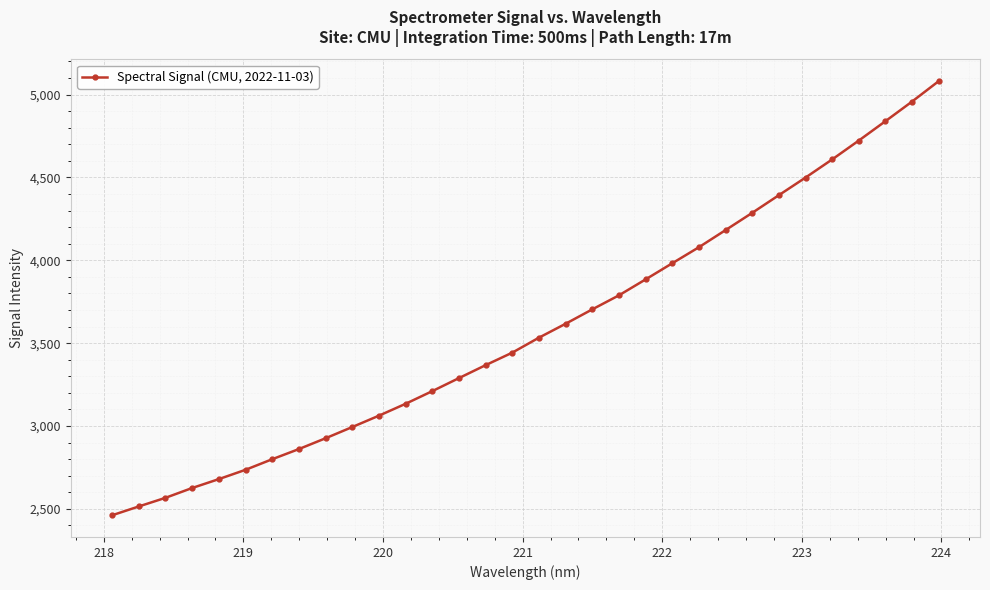

True or false: there are more than 2 points higher than both neighbors.

False